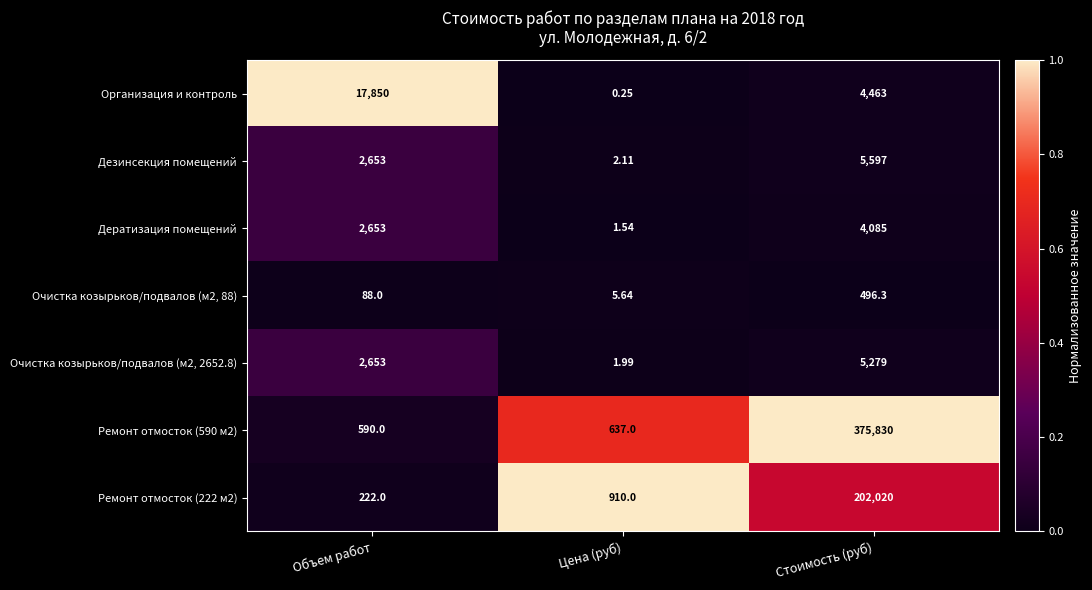

What is the total value across all series at Цена (руб)?

1558.5